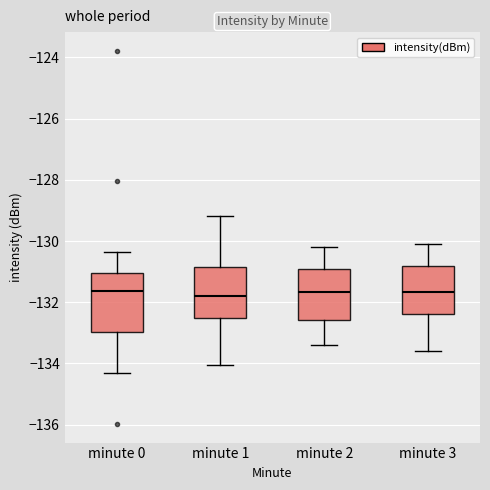

Reading left to right, transcribe this box plot: for each box, give where its median line is, the range the box spans, and where its two whiskers end, as read against the y-axis. The values are not printed on the chart, so give them approximately, as read against the axis.

minute 0: median -131.6, box -133.0 to -131.0, whiskers -134.4 to -130.4
minute 1: median -131.8, box -132.6 to -130.8, whiskers -134.0 to -129.2
minute 2: median -131.6, box -132.6 to -130.8, whiskers -133.4 to -130.2
minute 3: median -131.6, box -132.4 to -130.8, whiskers -133.6 to -130.0